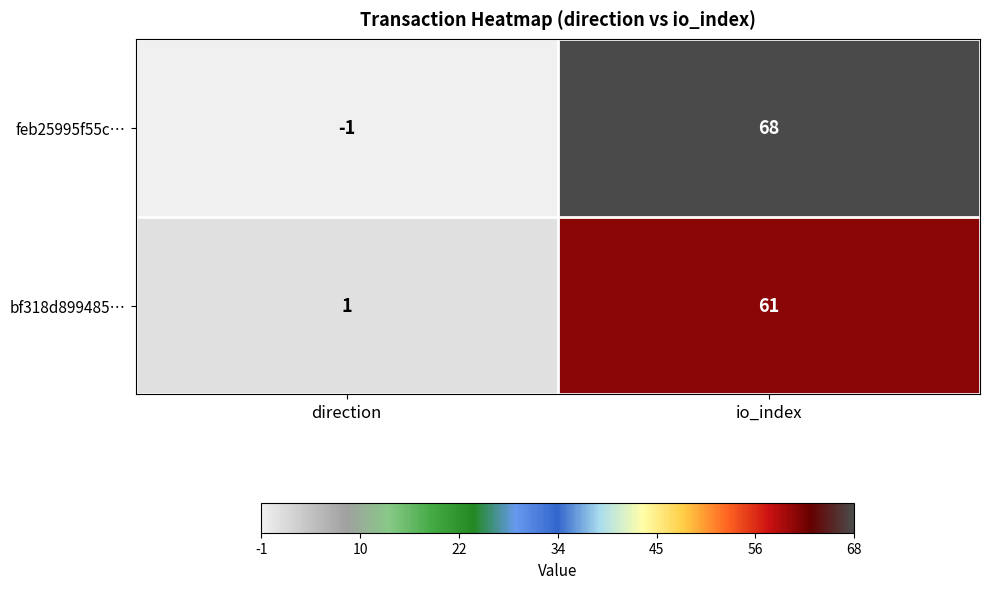

At which label does bf318d899485… reach its minimum?

direction